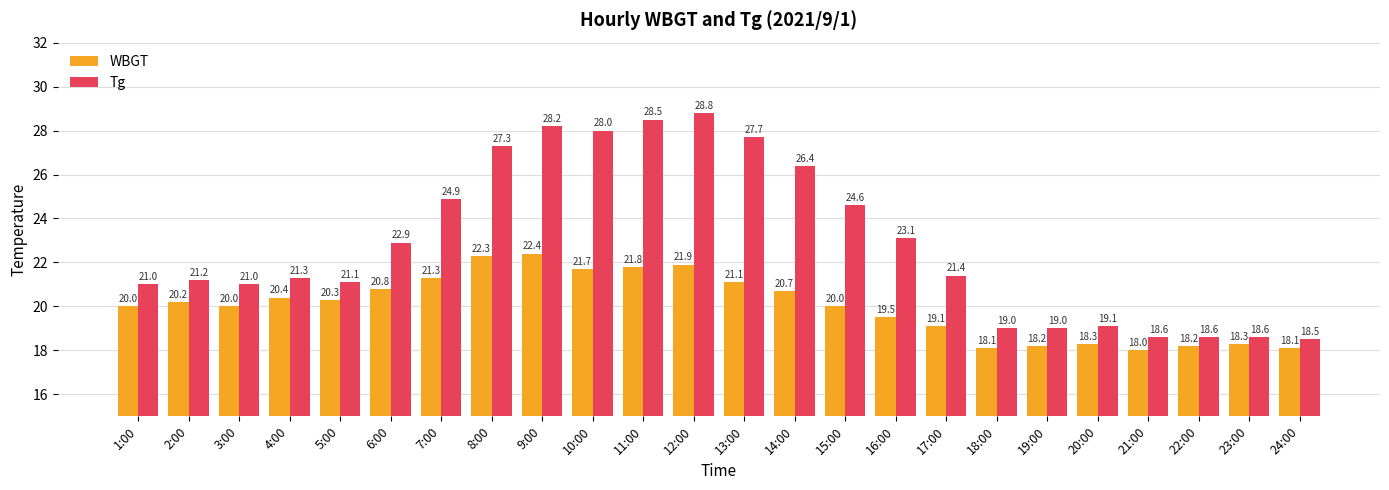

Which series has the largest range (max minus min)?

Tg